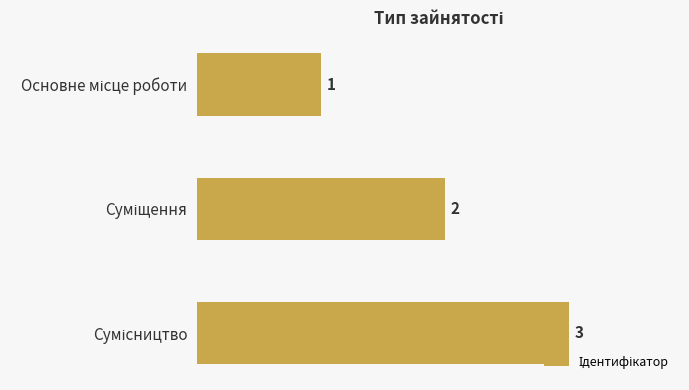

How many values are between 1 and 3?

3